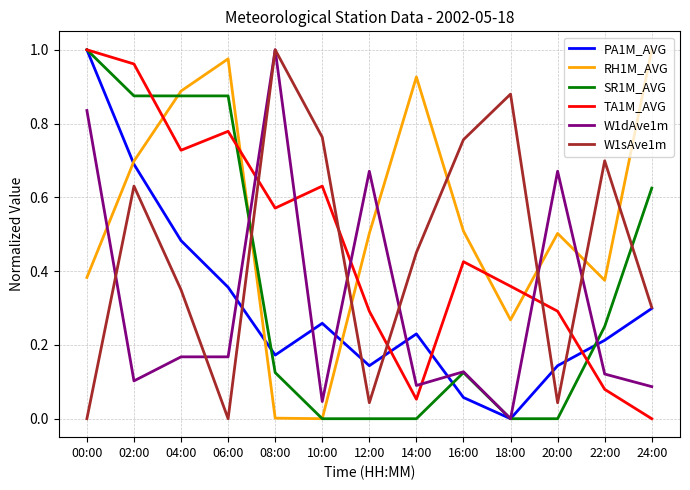

True or false: RH1M_AVG has a value of 0.1 at 18:00.

False